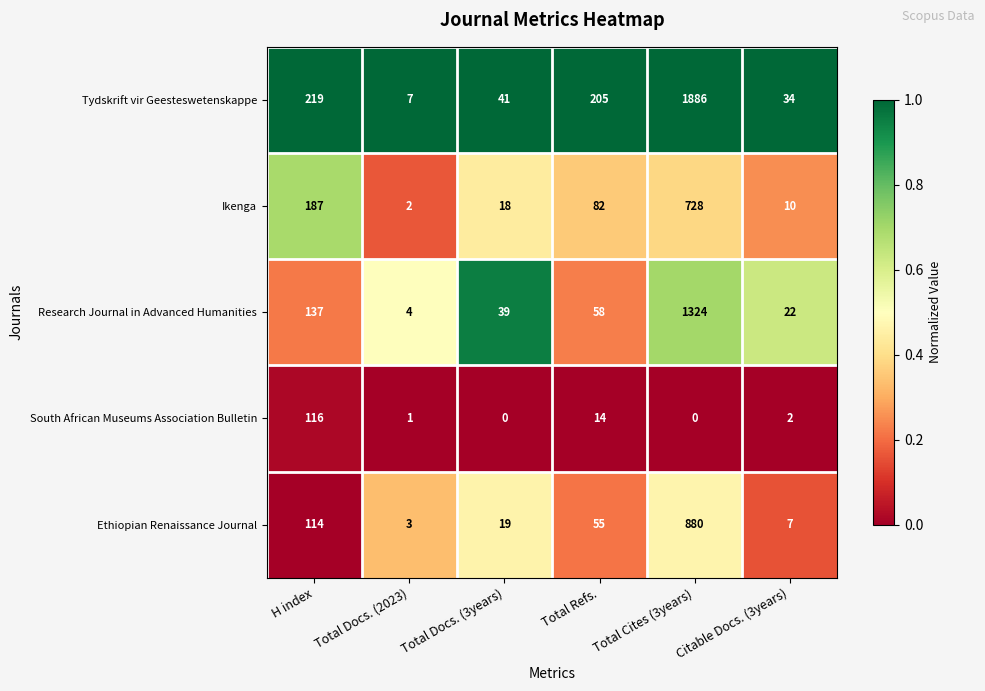

Which series has the widest spread of values?

Tydskrift vir Geesteswetenskappe